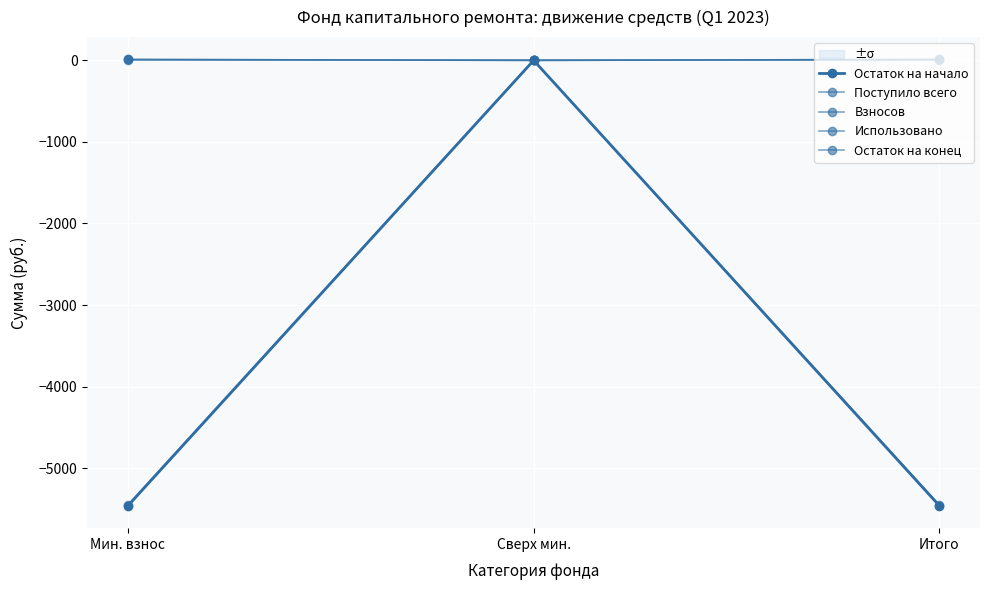

Count the number of data series in this chart.

5